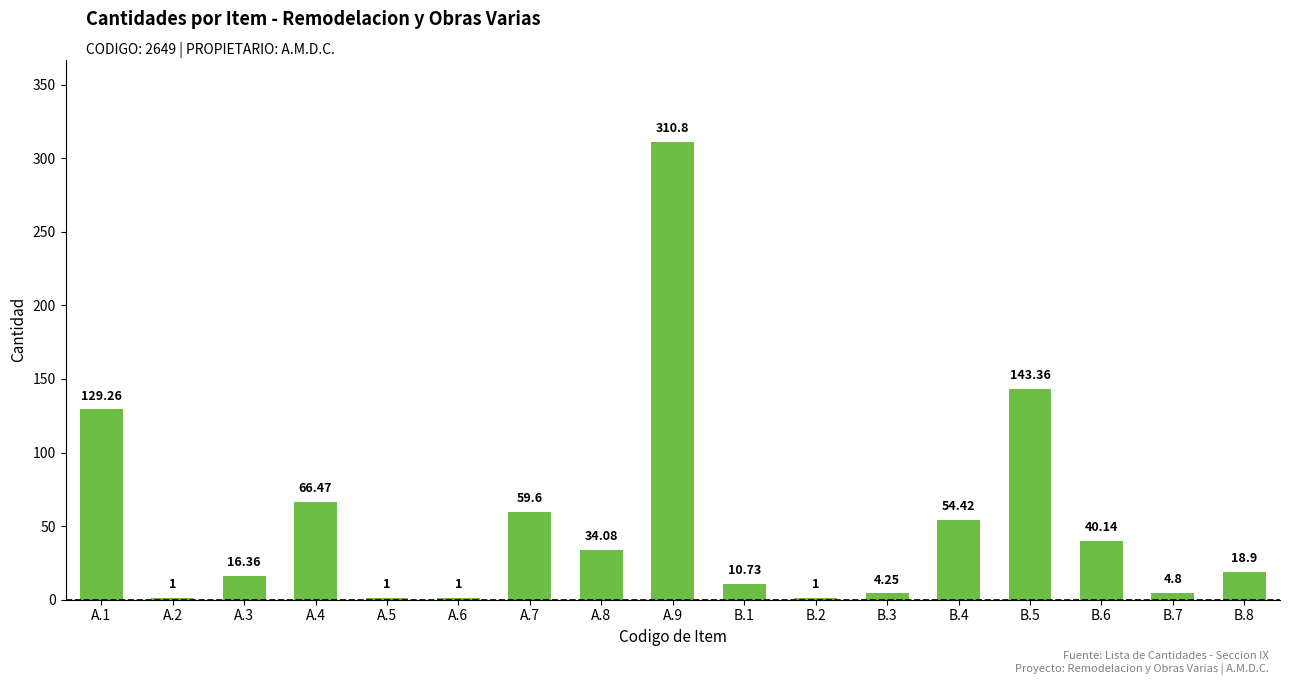

Count the number of values greater than 18.

9